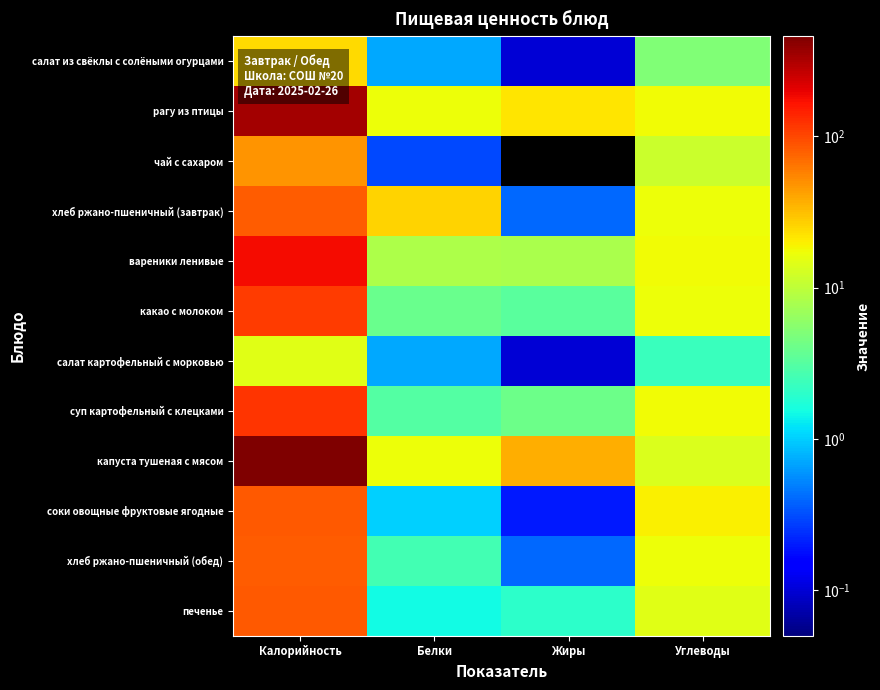

What is the total value across all series at Белки?

81.9